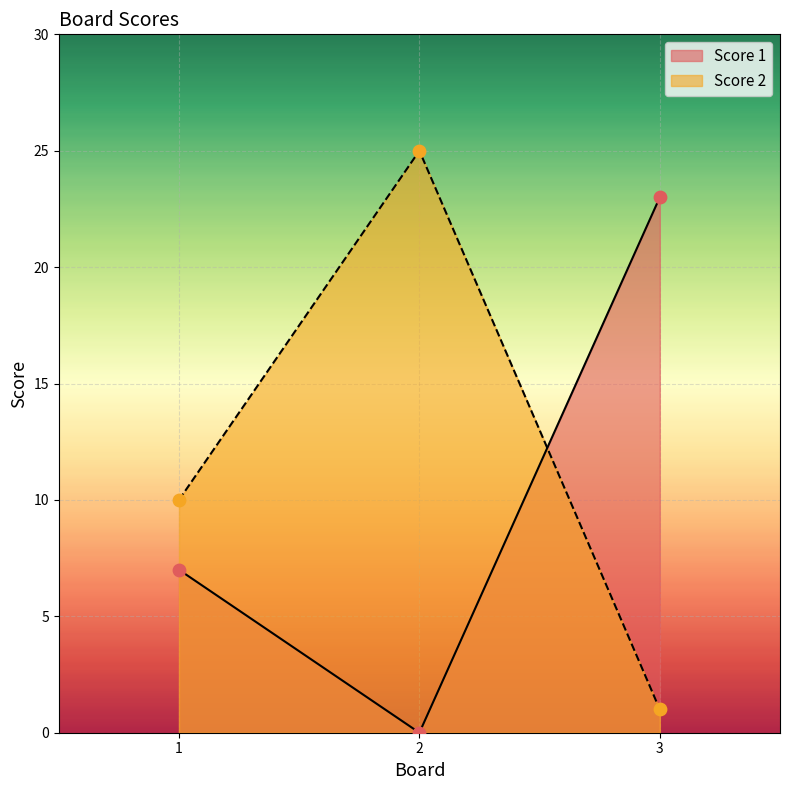

Which series contains the lowest Y value?

Score 1